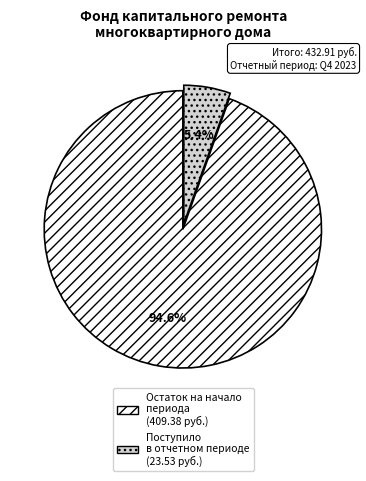

Is there any slice that represents more than half of the pie?

Yes